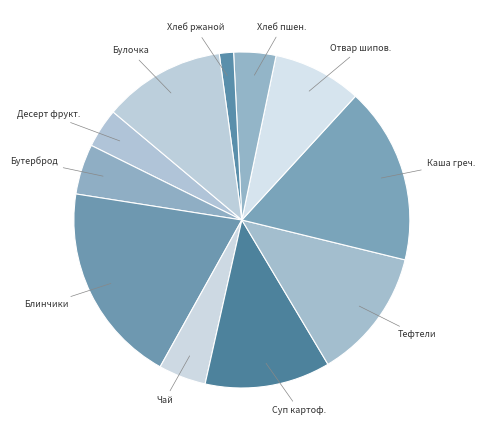

Does any single category account for the majority?

No